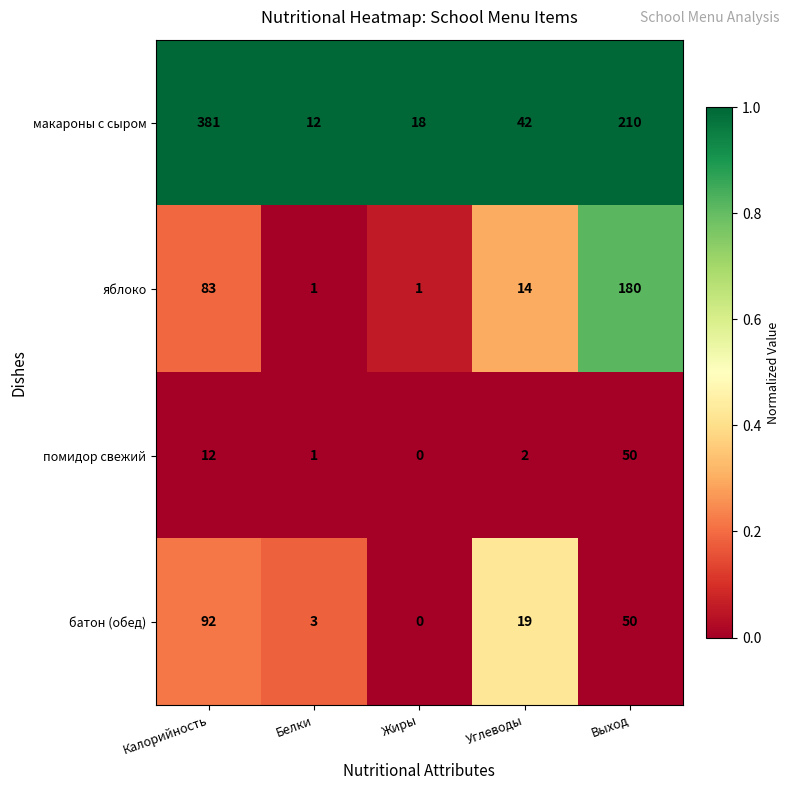

What is the spread (max minus min) of values at Углеводы?

40